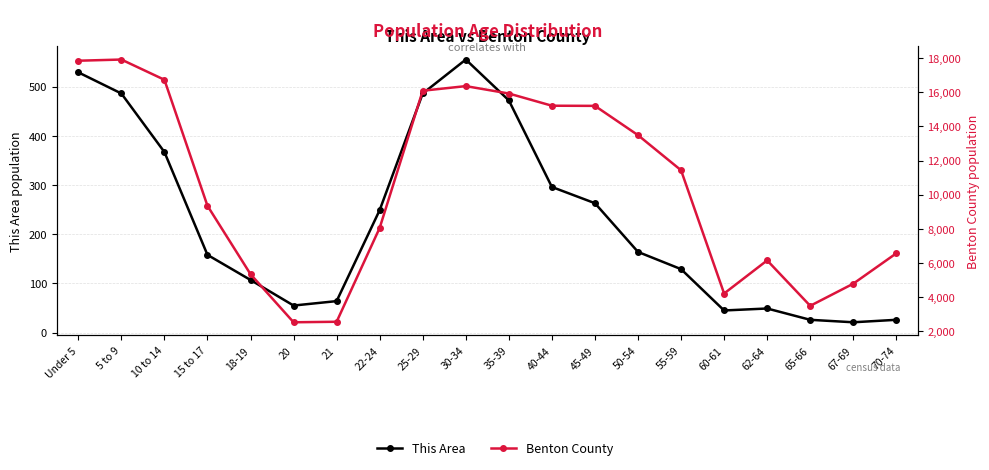

How many series are shown in this chart?

2